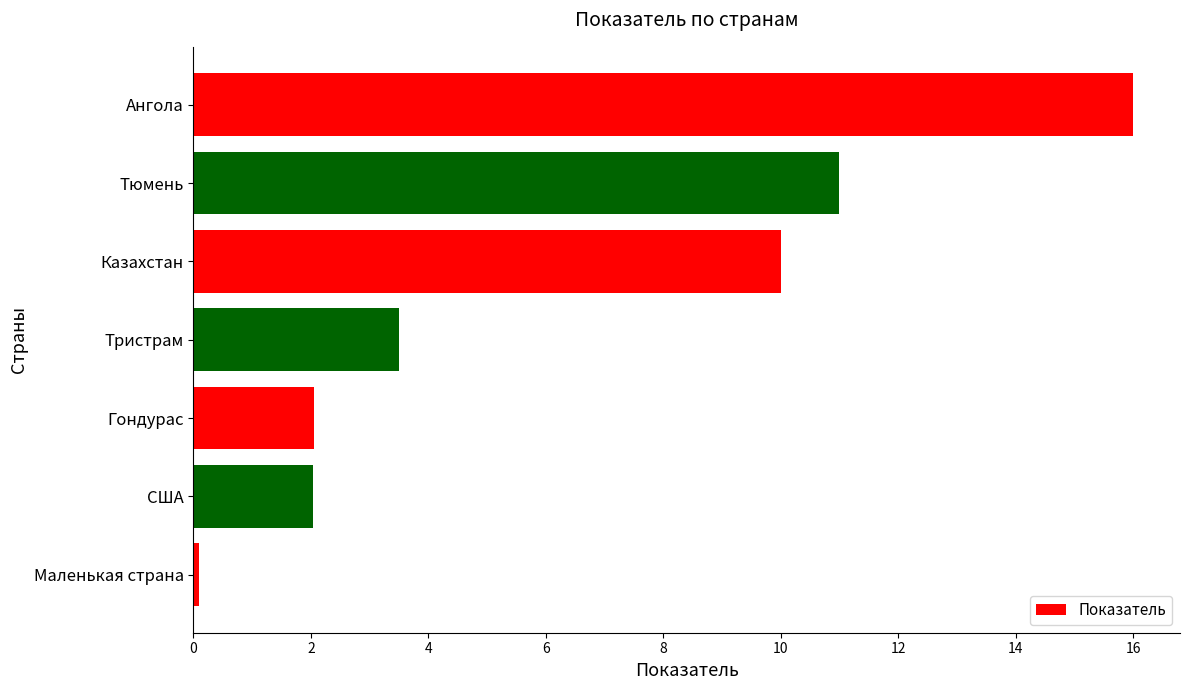

What is the difference between the values at Казахстан and Тристрам?

6.5